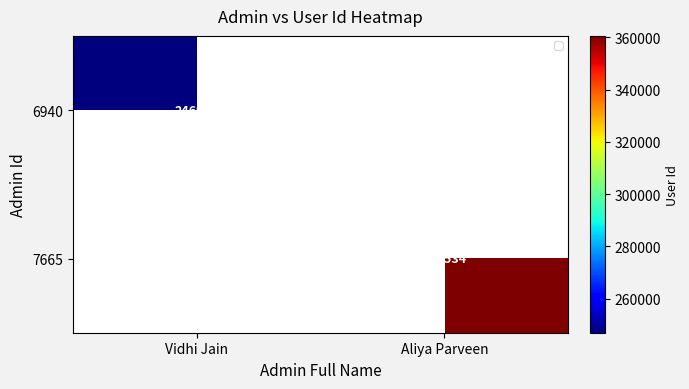

The value of 6940 at Vidhi Jain is 246979. True or false?

True